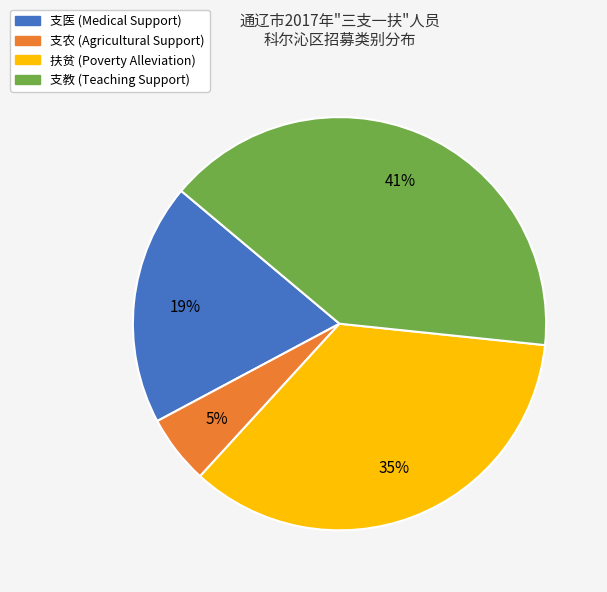

Which has a higher value, 扶贫 or 支医?

扶贫